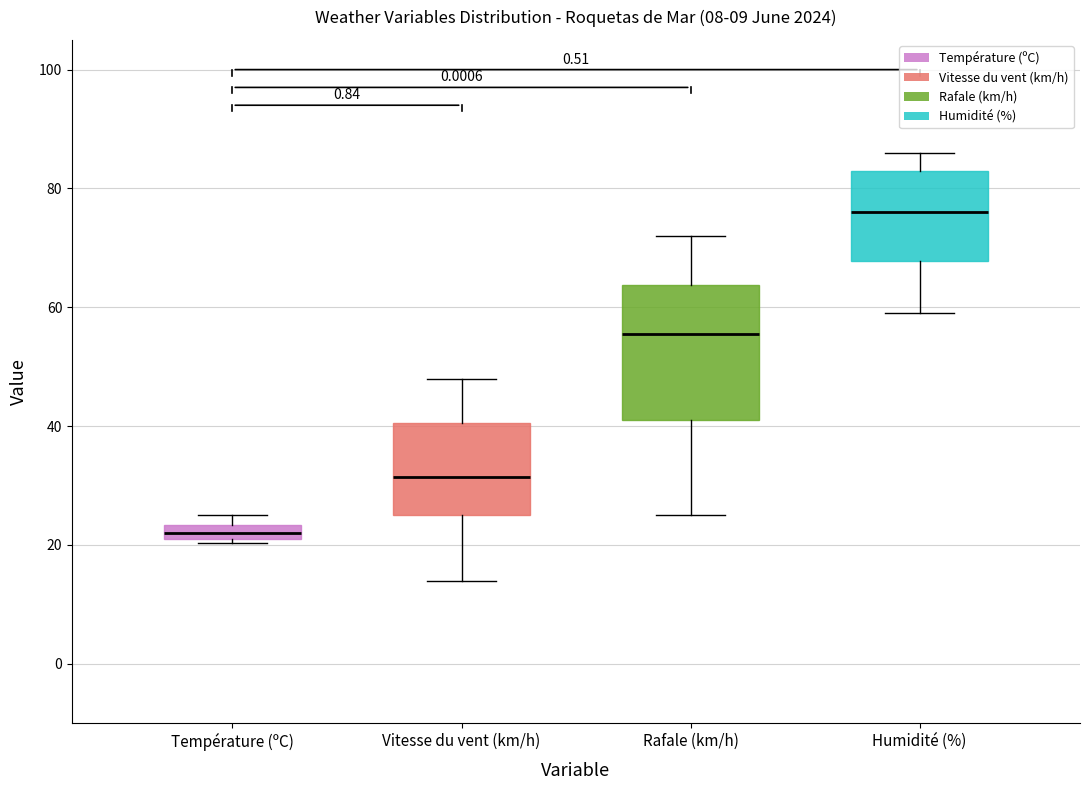

Which box has the highest median line?

Humidité (%)